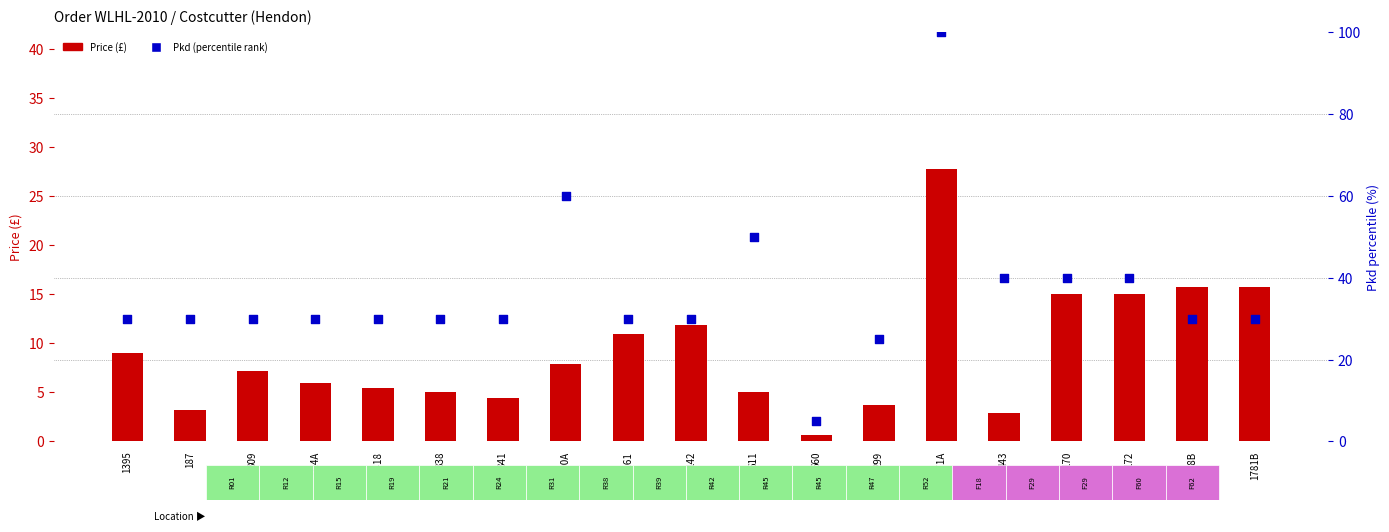

Which series has the widest spread of Y values?

Pkd (pct rank)